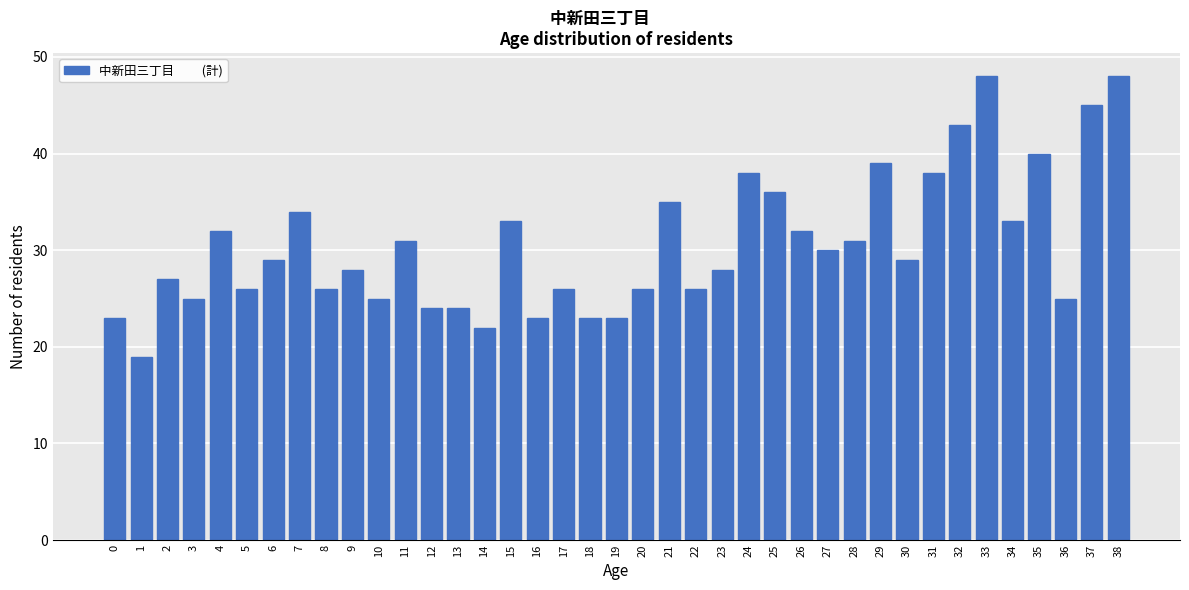

What is the greatest value displayed?

48